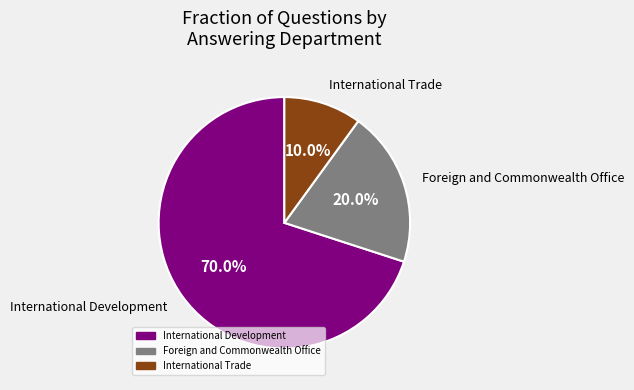

How many segments does this pie chart have?

3